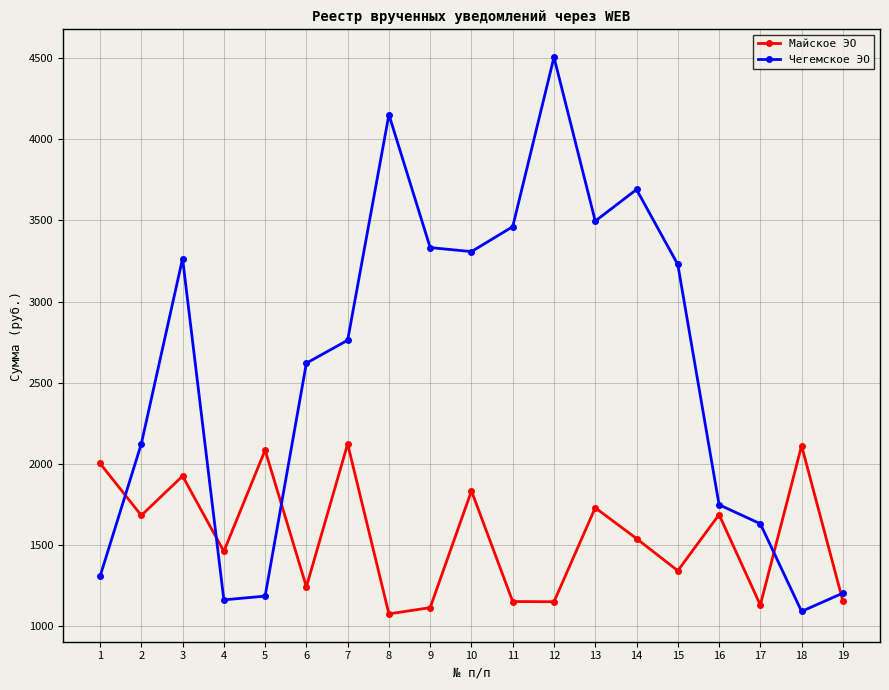

Which series has the largest total across all categories?

Чегемское ЭО